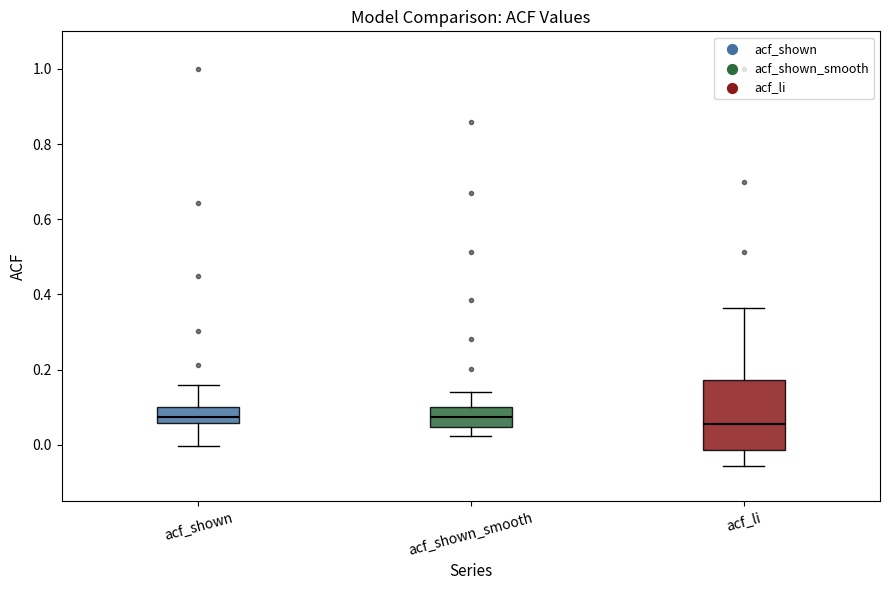

Comparing the boxes themselves (not the whiskers), which one is the tallest?

acf_li